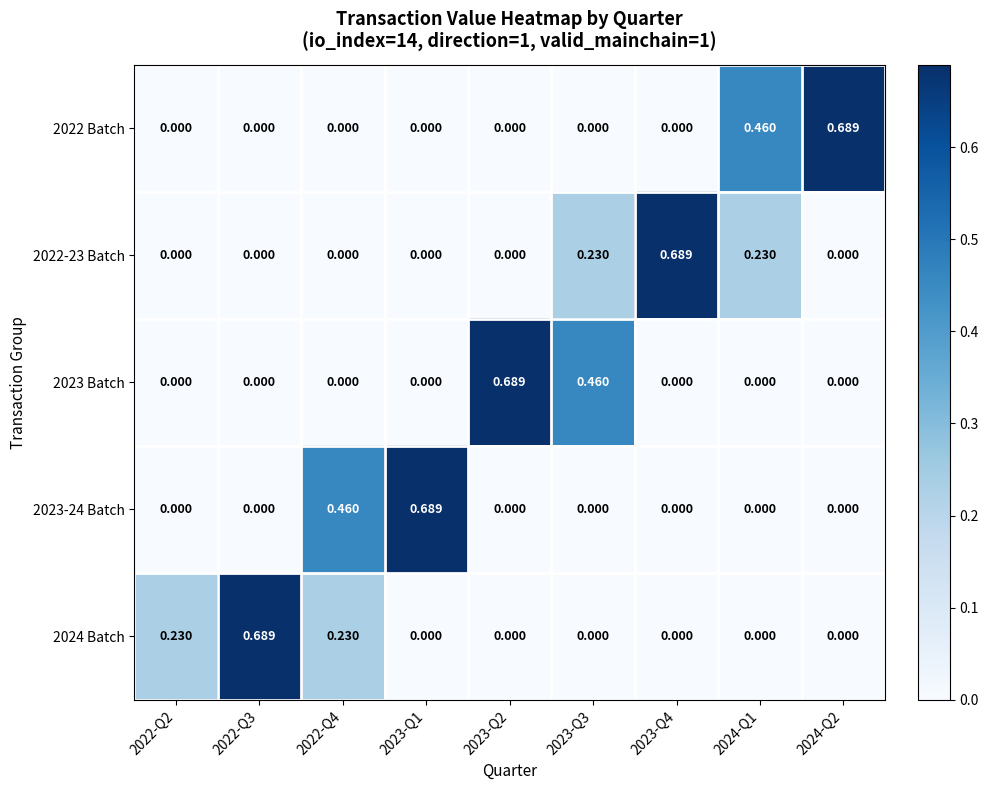

Is the value of 2023-24 Batch at 2023-Q3 greater than the value of 2024 Batch at 2022-Q2?

No